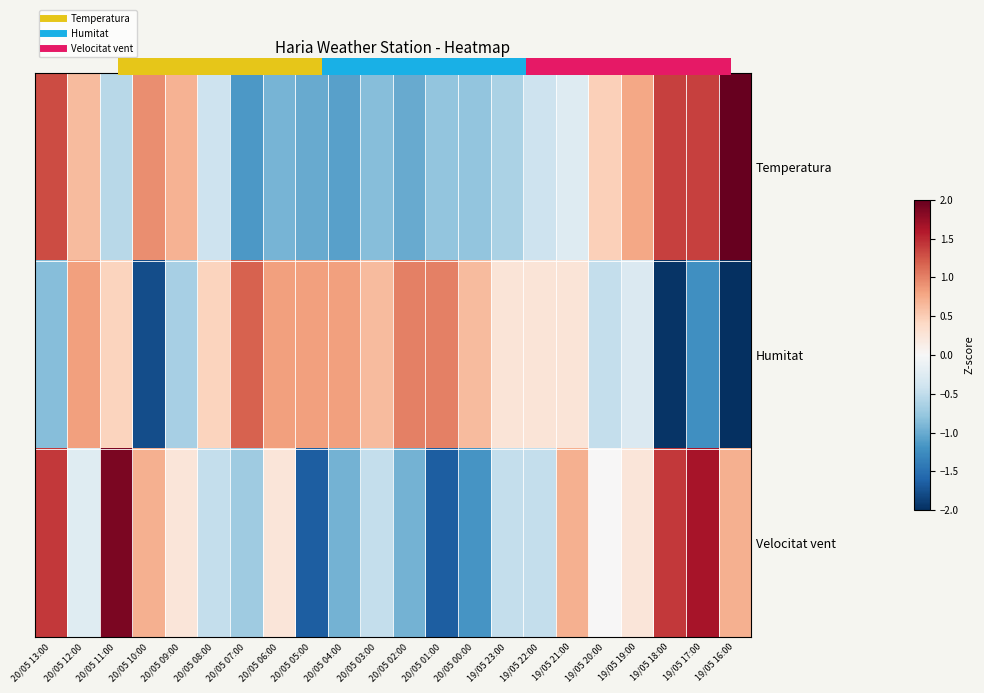

Which category has the lowest value across all series?

19/05 16:00